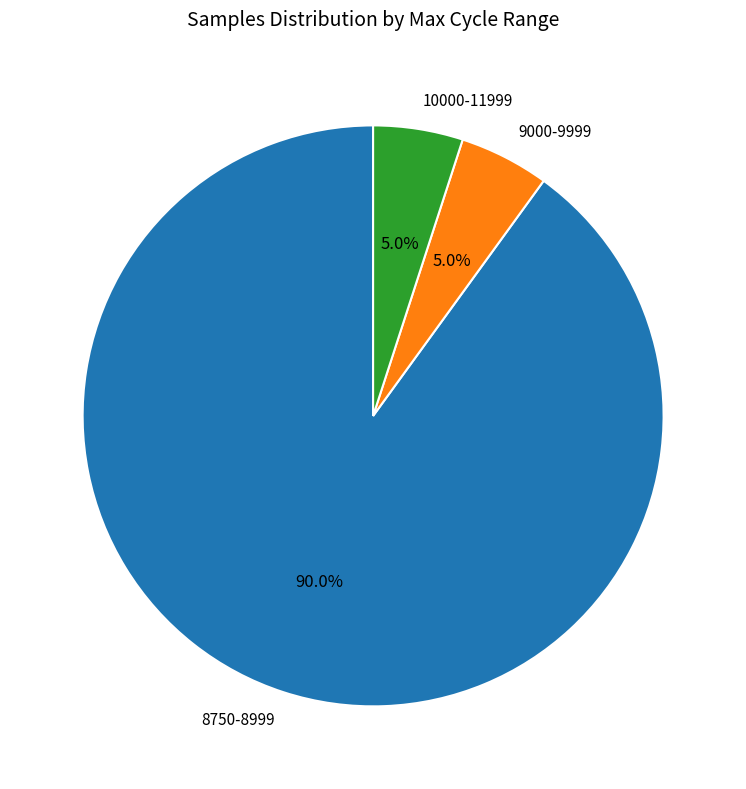

What percentage do 8750-8999 and 9000-9999 together represent?

95.0%